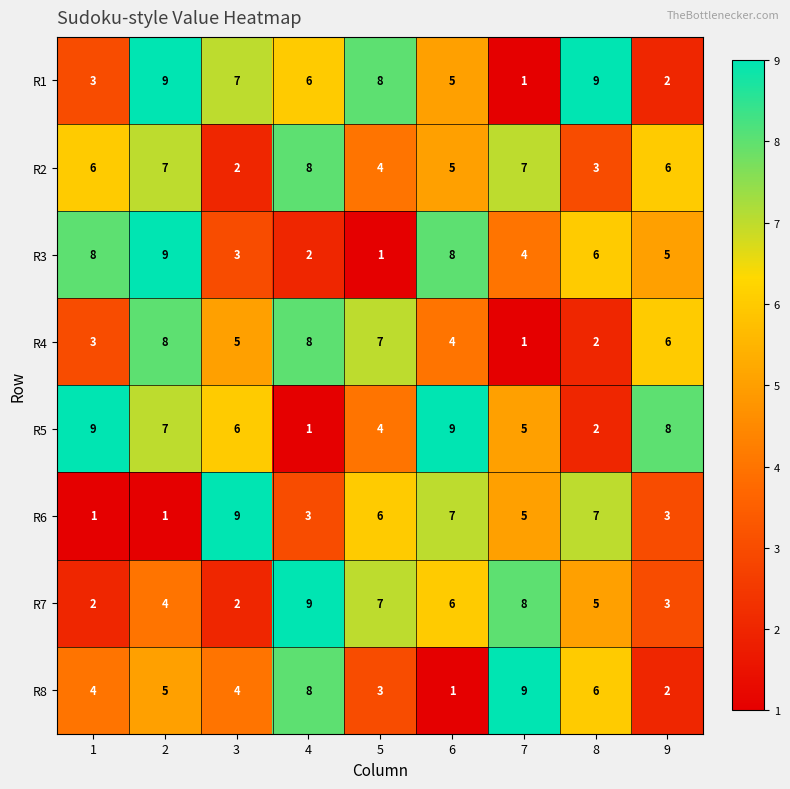

Where is R7 nearest to the value 5?

8